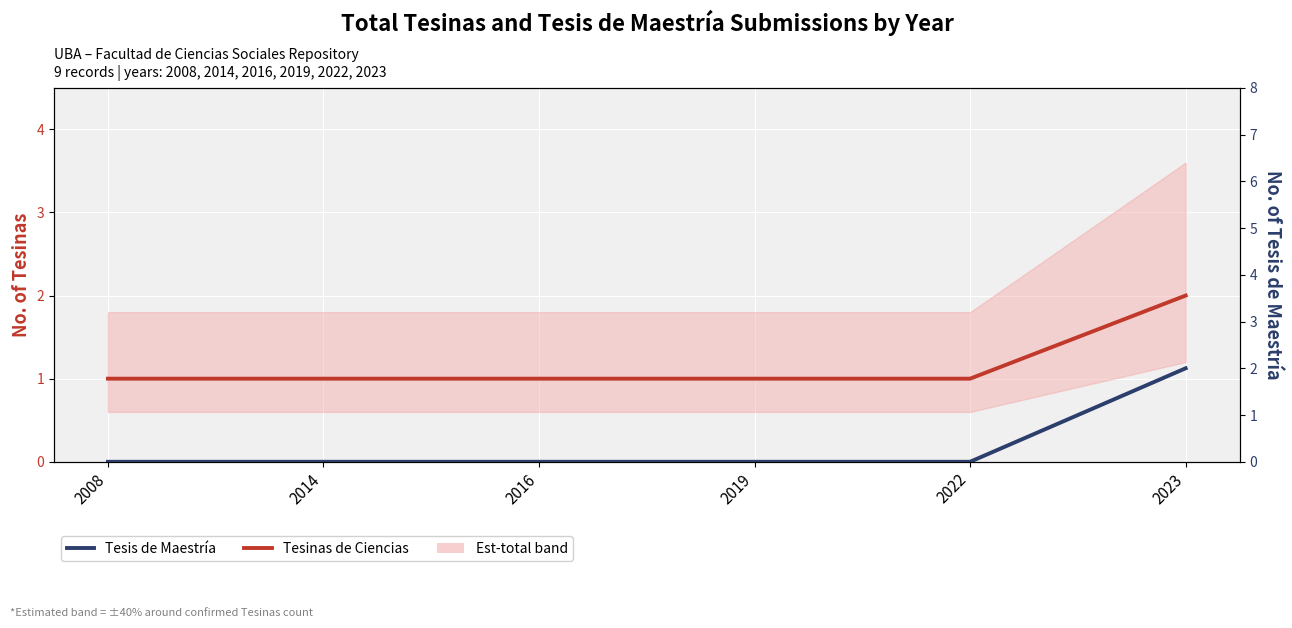

At which label does Tesis de Maestría reach its minimum?

2008